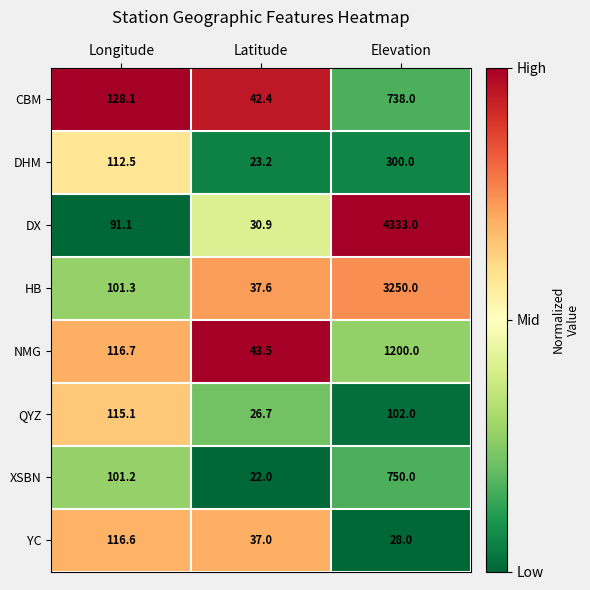

What is the spread (max minus min) of values at Longitude?

37.0